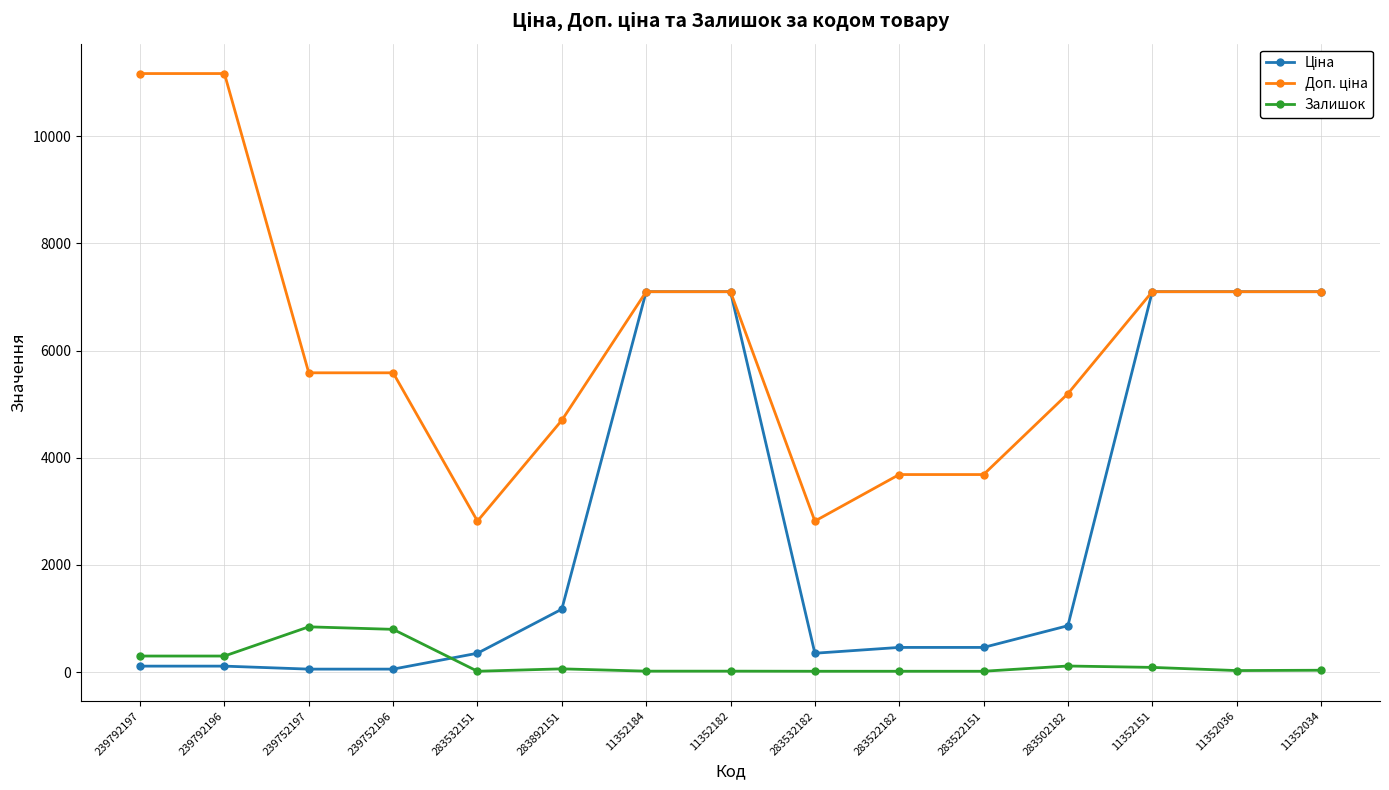

What is the label of the 8th point from the left?

11352182